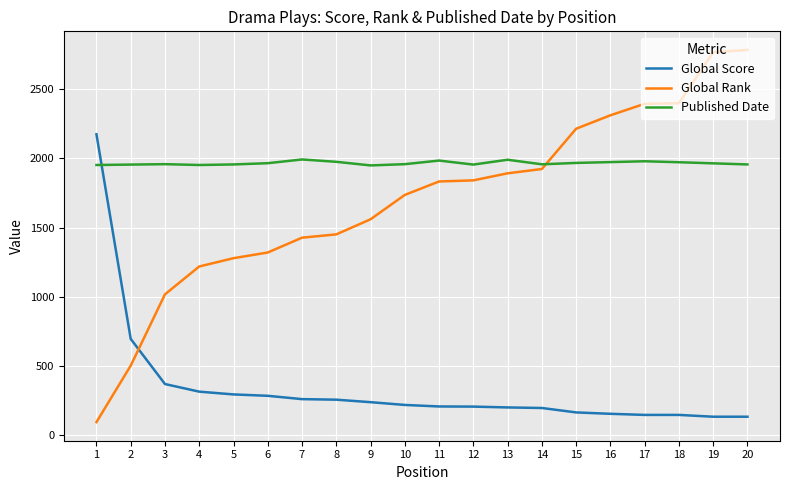

List the series in order of their peak value, highest first.

Global Rank, Global Score, Published Date